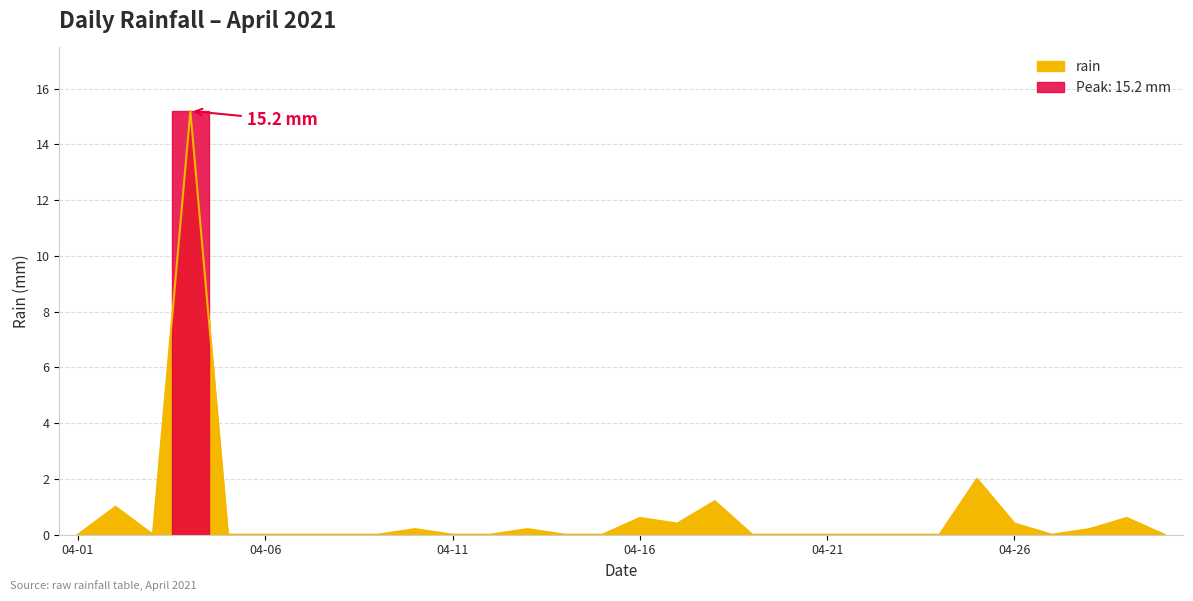

Where is the data nearest to the value 7?

2021-04-25